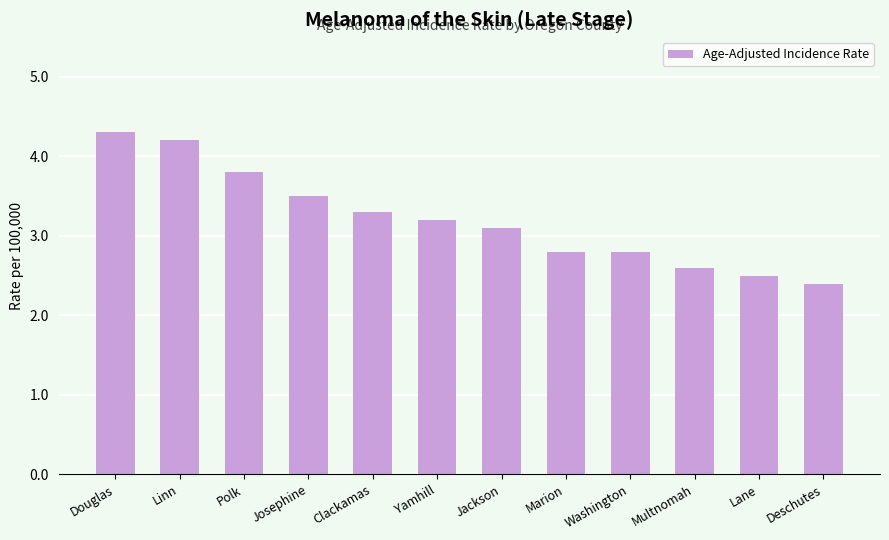

What is the change in value from Linn to Jackson?

-1.1